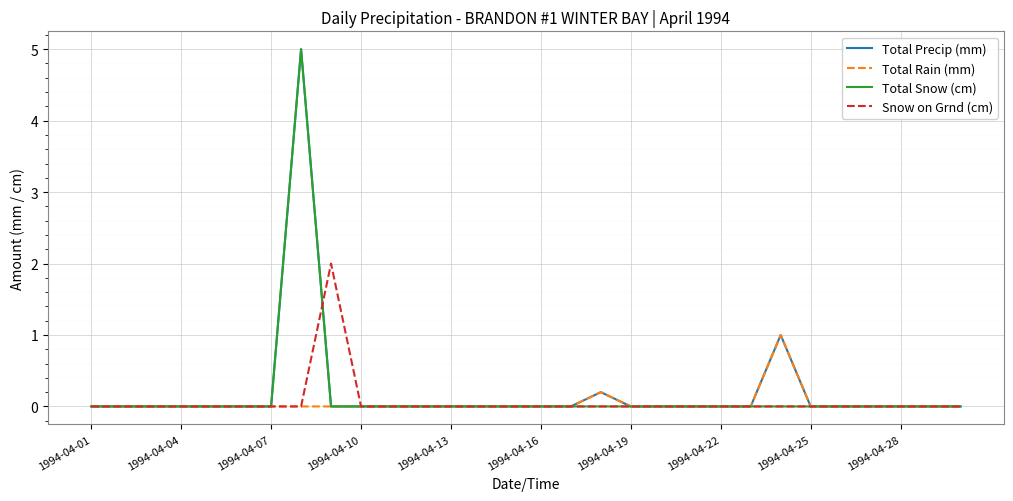

Count the number of categories in the chart.

30